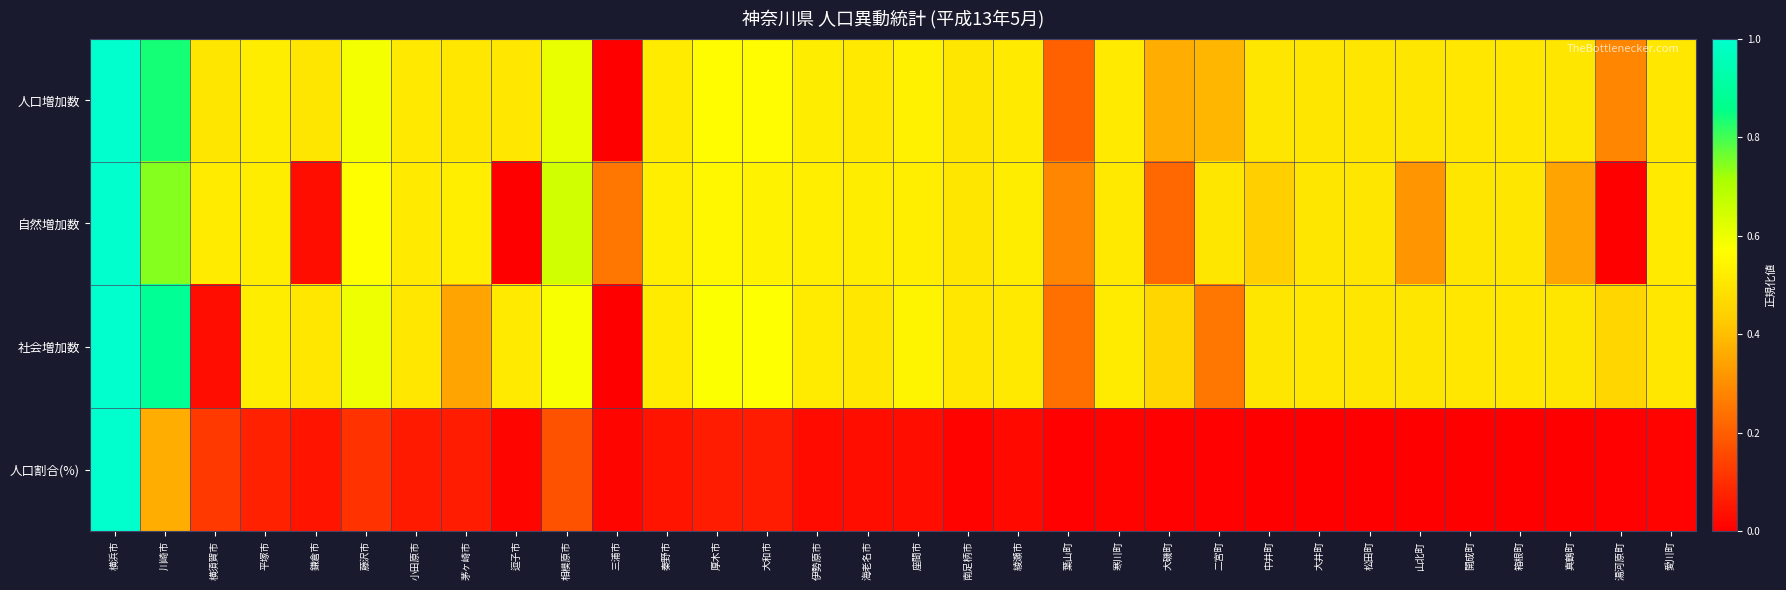

Reading left to right, extract all data points from this chart.

人口増加数: 横浜市=1.0	川崎市=0.8	横須賀市=0.5	平塚市=0.5	鎌倉市=0.5	藤沢市=0.6	小田原市=0.5	茅ヶ崎市=0.5	逗子市=0.5	相模原市=0.6	三浦市=0.0	秦野市=0.5	厚木市=0.6	大和市=0.6	伊勢原市=0.5	海老名市=0.5	座間市=0.5	南足柄市=0.5	綾瀬市=0.5	葉山町=0.2	寒川町=0.5	大磯町=0.4	二宮町=0.4	中井町=0.5	大井町=0.5	松田町=0.5	山北町=0.5	開成町=0.5	箱根町=0.5	真鶴町=0.5	湯河原町=0.3	愛川町=0.5
自然増加数: 横浜市=1.0	川崎市=0.7	横須賀市=0.5	平塚市=0.5	鎌倉市=0.0	藤沢市=0.6	小田原市=0.5	茅ヶ崎市=0.5	逗子市=0.0	相模原市=0.6	三浦市=0.2	秦野市=0.5	厚木市=0.5	大和市=0.5	伊勢原市=0.5	海老名市=0.5	座間市=0.5	南足柄市=0.5	綾瀬市=0.5	葉山町=0.3	寒川町=0.5	大磯町=0.2	二宮町=0.5	中井町=0.4	大井町=0.5	松田町=0.5	山北町=0.3	開成町=0.5	箱根町=0.5	真鶴町=0.3	湯河原町=0.0	愛川町=0.5
社会増加数: 横浜市=1.0	川崎市=0.9	横須賀市=0.0	平塚市=0.5	鎌倉市=0.5	藤沢市=0.6	小田原市=0.5	茅ヶ崎市=0.3	逗子市=0.5	相模原市=0.6	三浦市=0.0	秦野市=0.5	厚木市=0.6	大和市=0.6	伊勢原市=0.5	海老名市=0.5	座間市=0.5	南足柄市=0.5	綾瀬市=0.5	葉山町=0.2	寒川町=0.5	大磯町=0.5	二宮町=0.2	中井町=0.5	大井町=0.5	松田町=0.5	山北町=0.5	開成町=0.5	箱根町=0.5	真鶴町=0.5	湯河原町=0.5	愛川町=0.5
人口割合(%): 横浜市=1.0	川崎市=0.4	横須賀市=0.1	平塚市=0.1	鎌倉市=0.0	藤沢市=0.1	小田原市=0.1	茅ヶ崎市=0.1	逗子市=0.0	相模原市=0.2	三浦市=0.0	秦野市=0.0	厚木市=0.1	大和市=0.1	伊勢原市=0.0	海老名市=0.0	座間市=0.0	南足柄市=0.0	綾瀬市=0.0	葉山町=0.0	寒川町=0.0	大磯町=0.0	二宮町=0.0	中井町=0.0	大井町=0.0	松田町=0.0	山北町=0.0	開成町=0.0	箱根町=0.0	真鶴町=0.0	湯河原町=0.0	愛川町=0.0